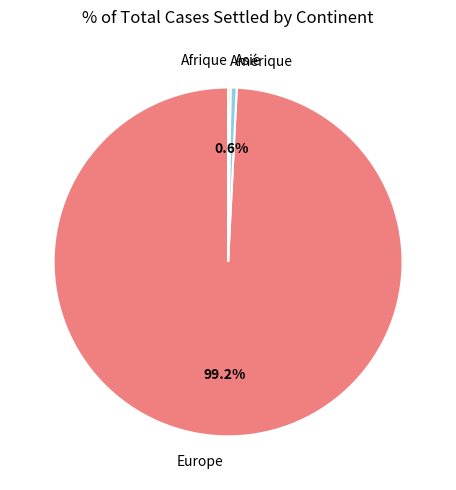

Is it true that Europe is 88% of the pie?

False